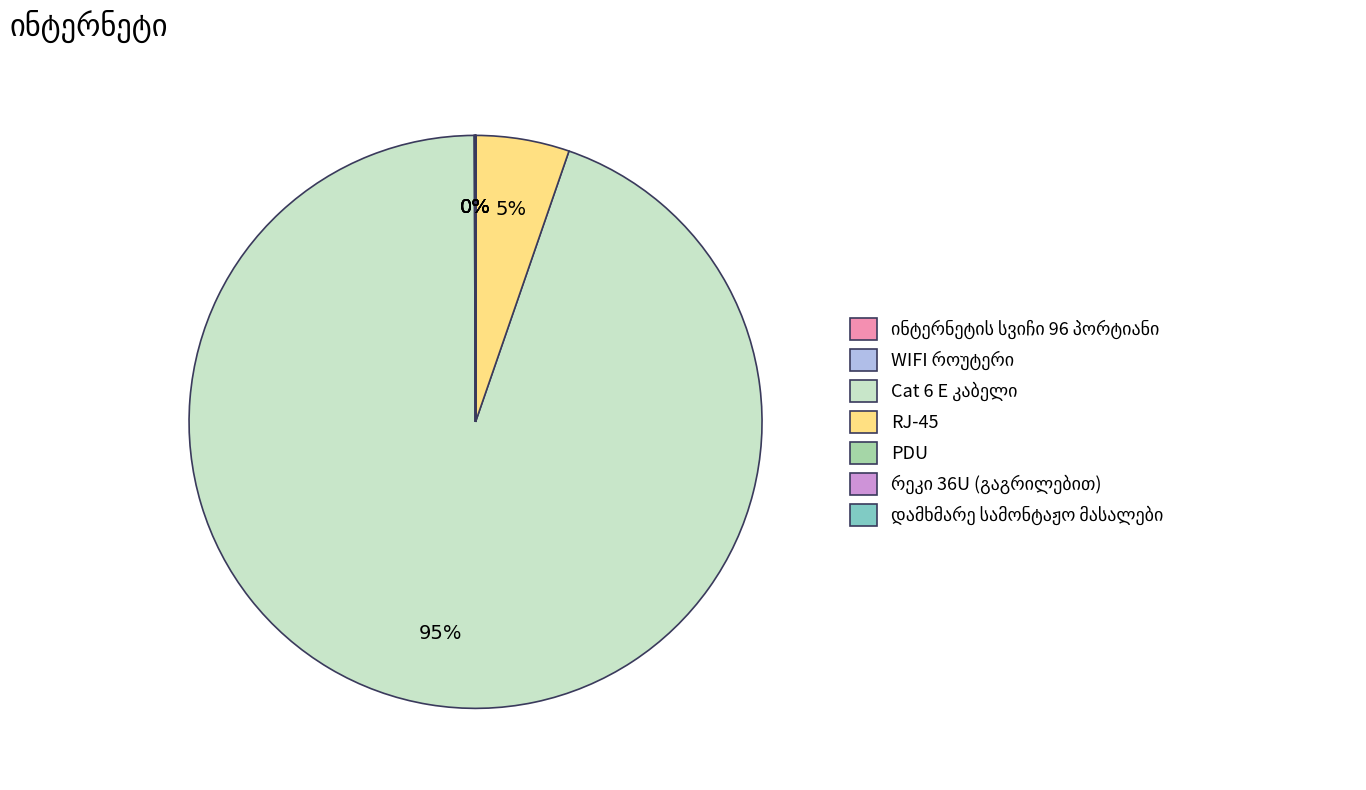

To the nearest percent, what is the average slice percentage?

14%